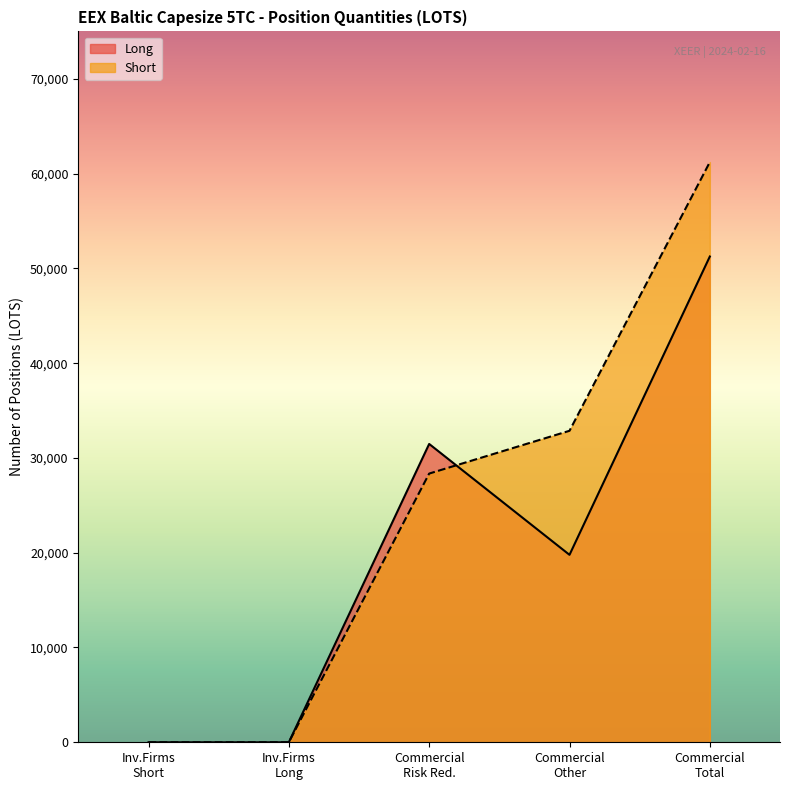

What are all the series names shown in the legend?

Long, Short